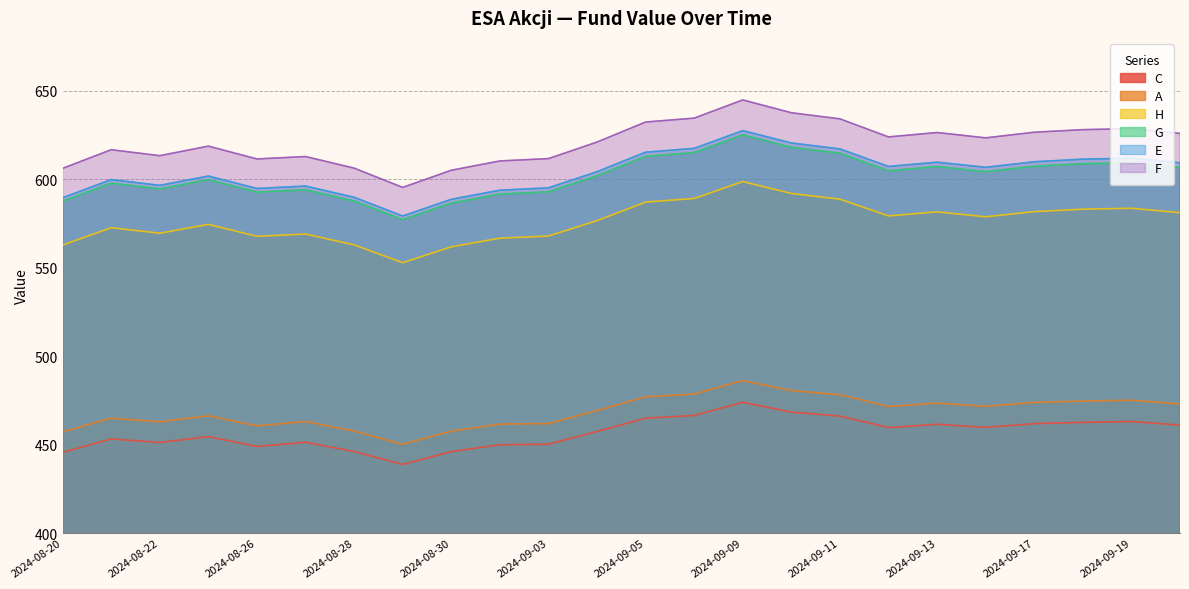

What is the sum of all E values?

14495.2